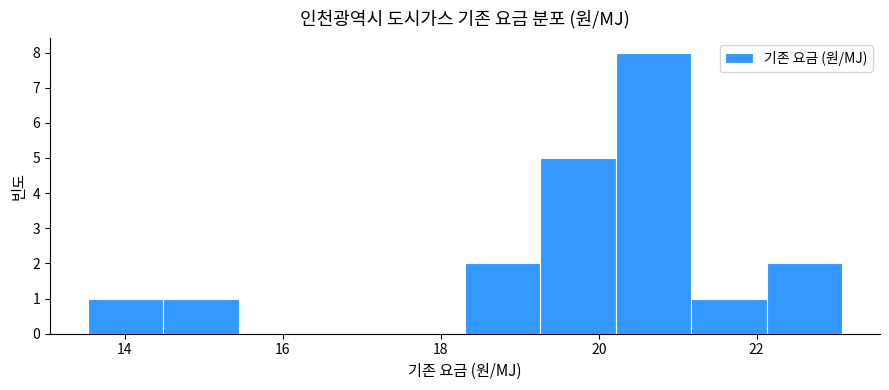

How tall is the bar that spans 22.2 to 23.0 on the x-axis? Neither the bar edges nor the heights are printed on the chart, so give them approximately, as read against the axes.

2